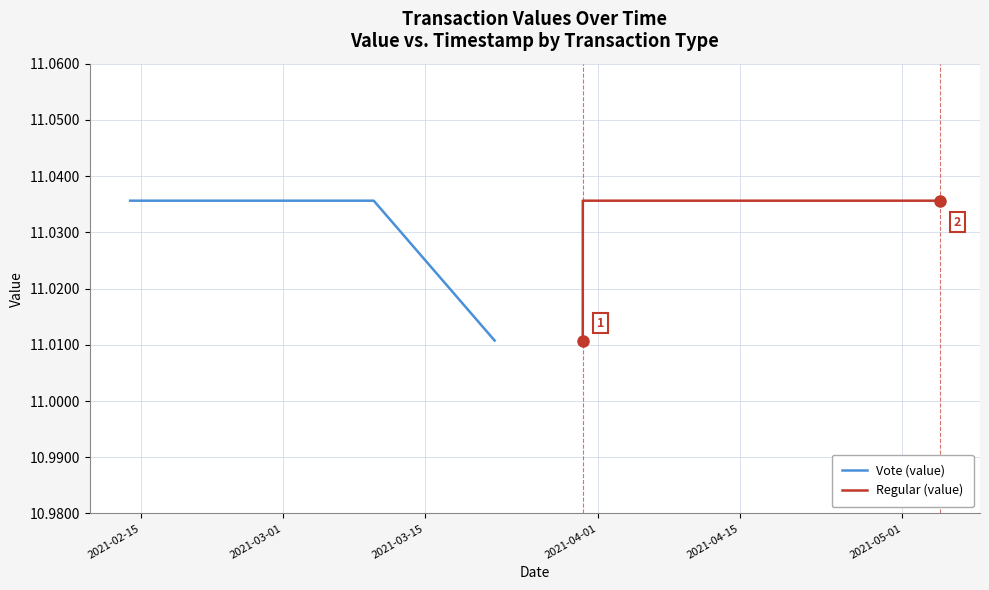

At which category does the chart reach its peak across all series?

2021-02-15